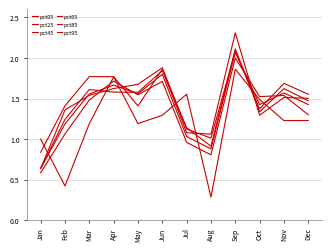

List the labels in order of pct95 value, smallest first.

Jan, Aug, Jul, Oct, May, Feb, Dec, Nov, Apr, Mar, Jun, Sep